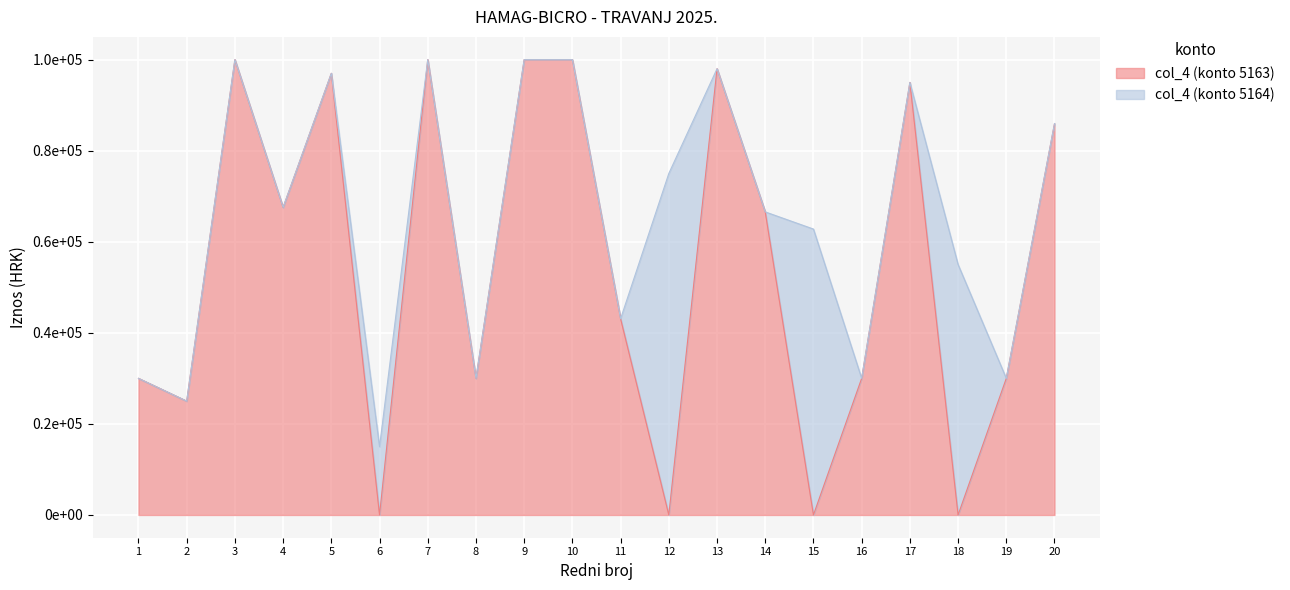

What is the sum of all values?

1098161.8